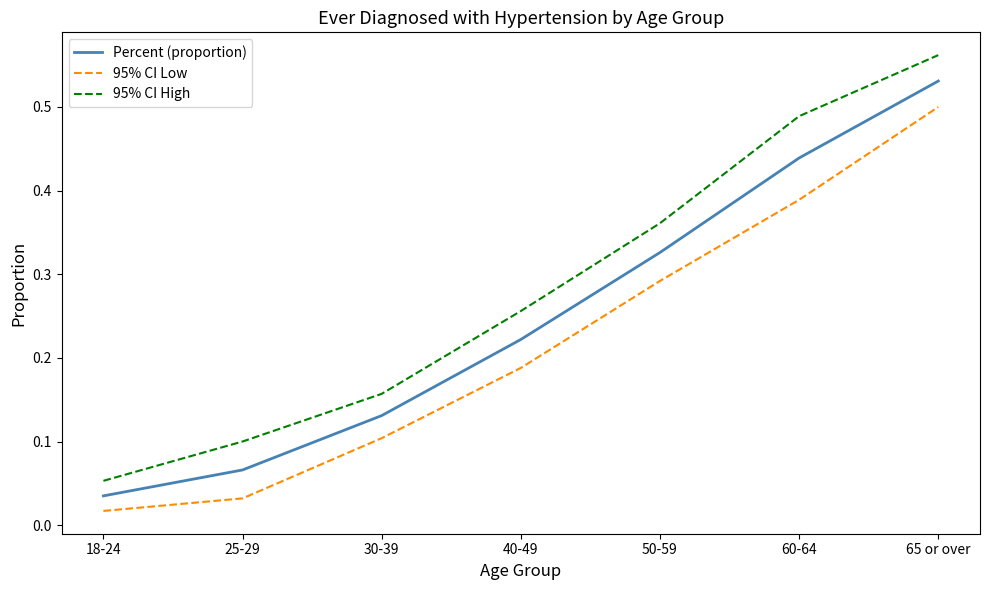

Count the 95% CI High values in the range 0 to 1.

7